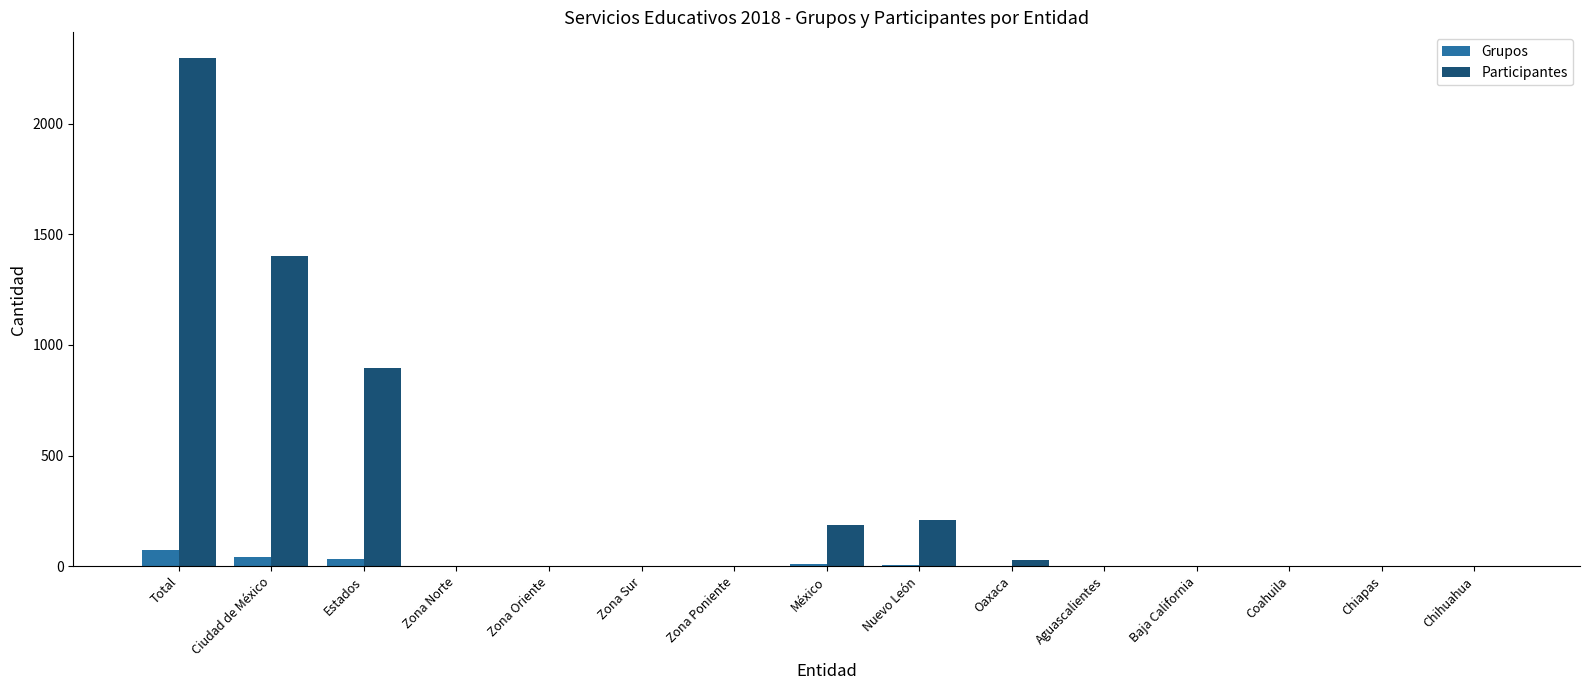

At which label does Participantes reach its peak?

Total